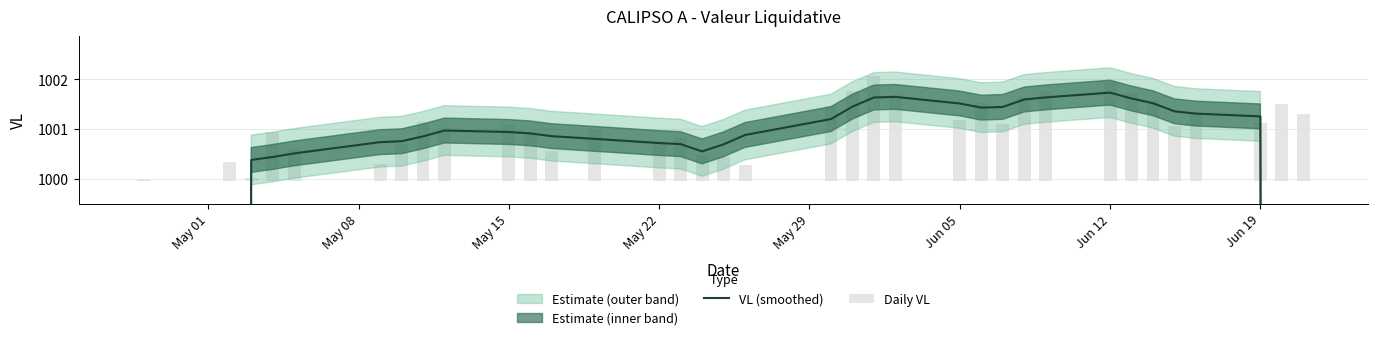

What is the greatest value displayed?

1001.7